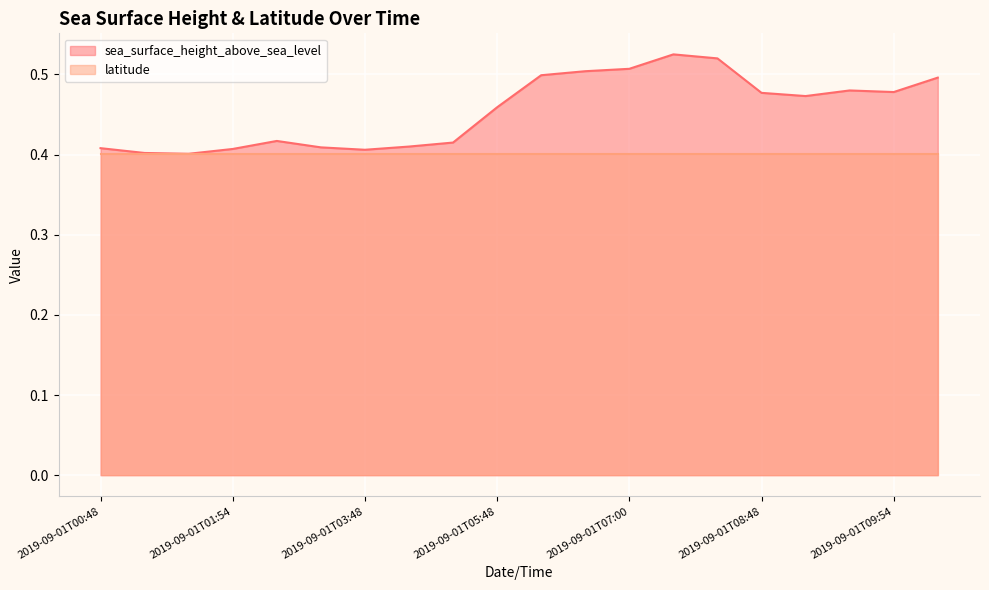

Where is the first local maximum?

2019-09-01T02:48